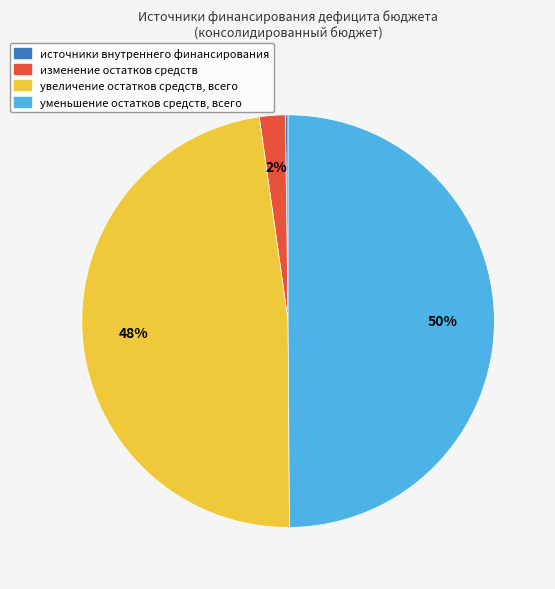

Is the sum of увеличение остатков средств, всего and уменьшение остатков средств, всего greater than half?

Yes